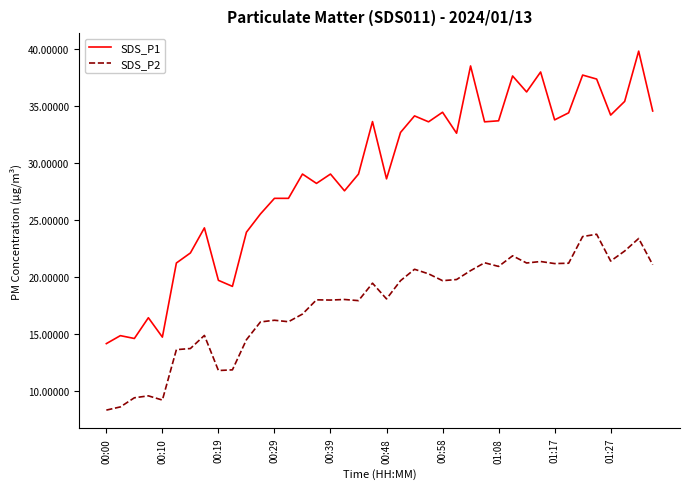

Which series has the largest range (max minus min)?

SDS_P1